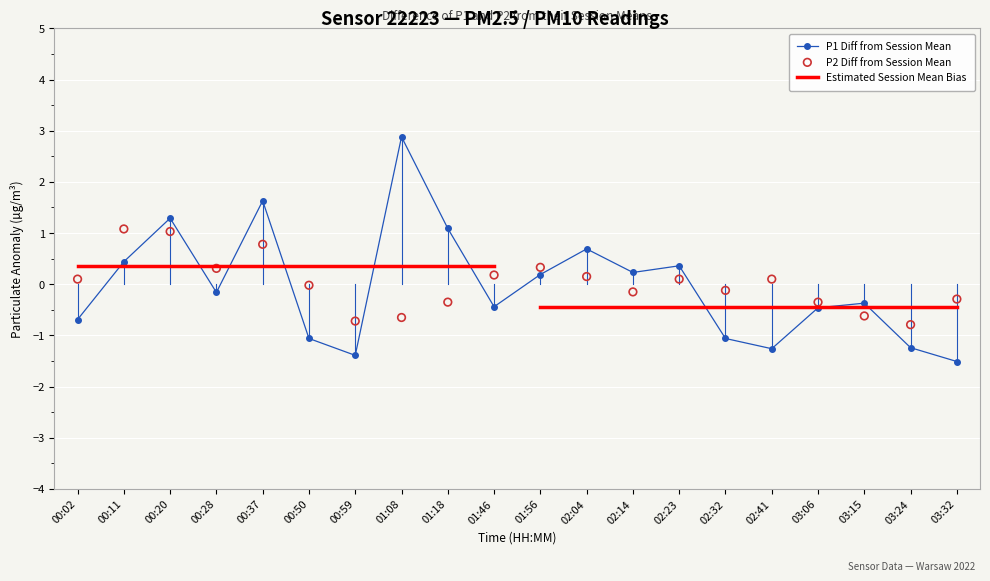

Is the value of P1 at 00:59 greater than the value of P2 at 01:56?

No